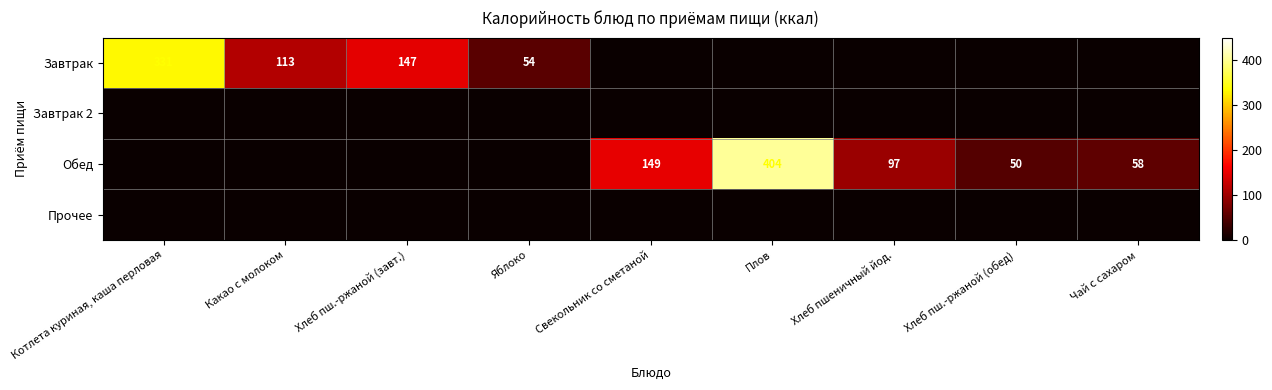

True or false: Завтрак has a value of 89 at Хлеб пш.-ржаной (завт.).

False